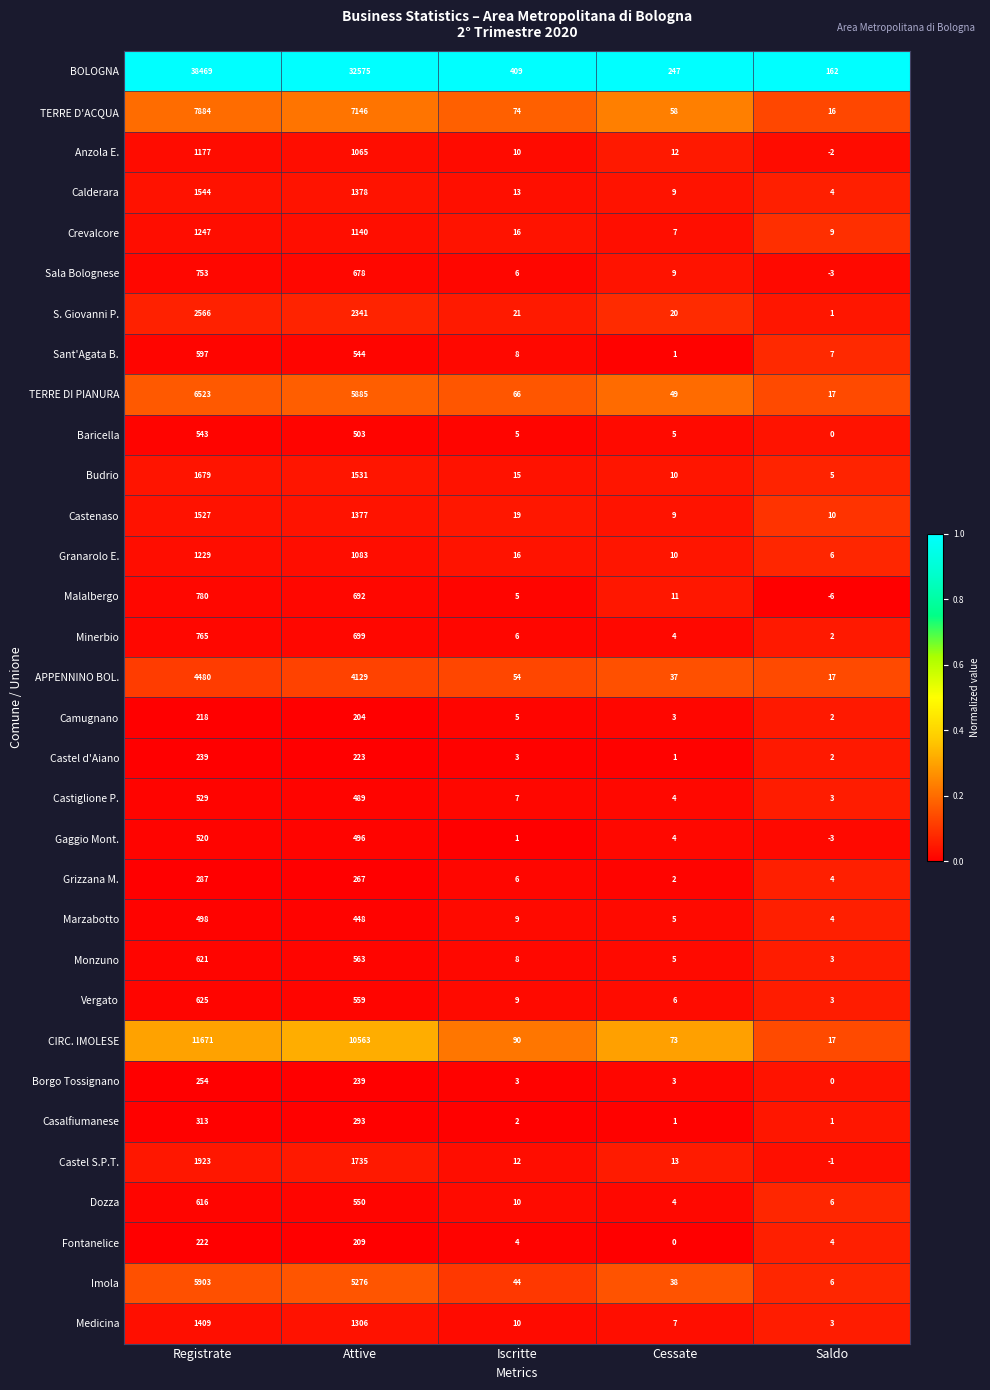

Which series has the widest spread of values?

BOLOGNA